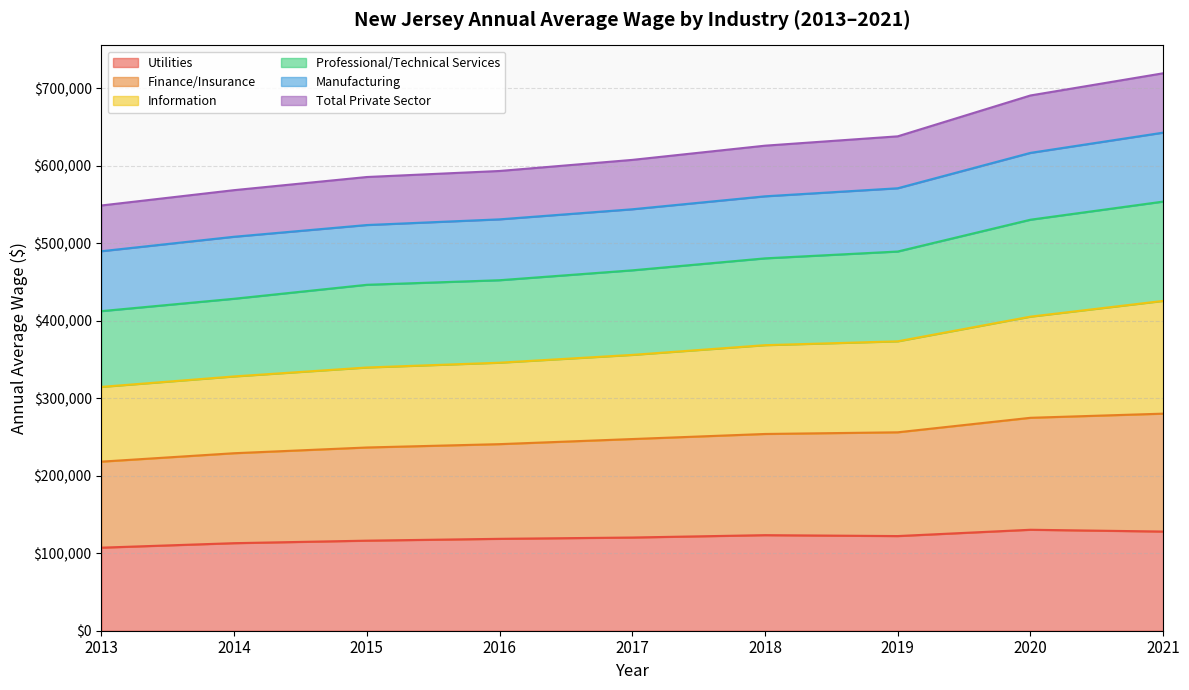

The value of Total Private Sector at 2016 is 328514. True or false?

False